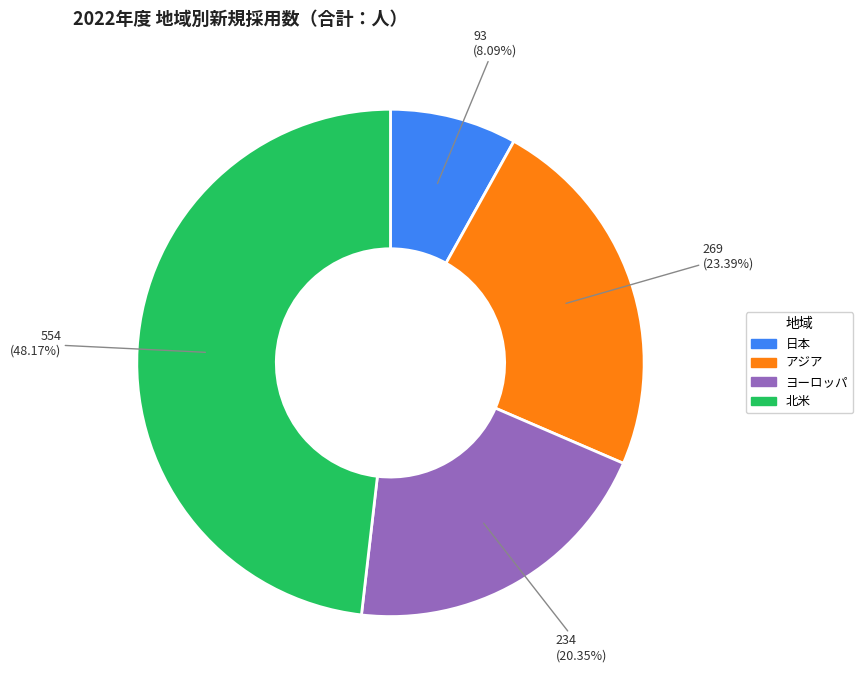

Between 日本 and 北米, which is larger?

北米